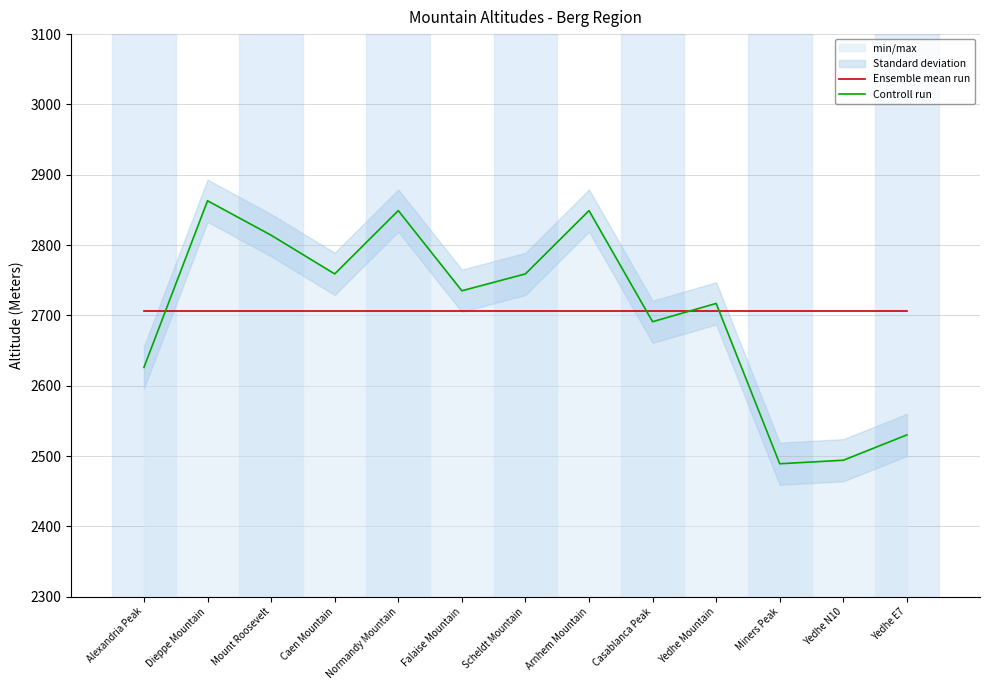

Does the chart display data point markers on the line(s)?

No